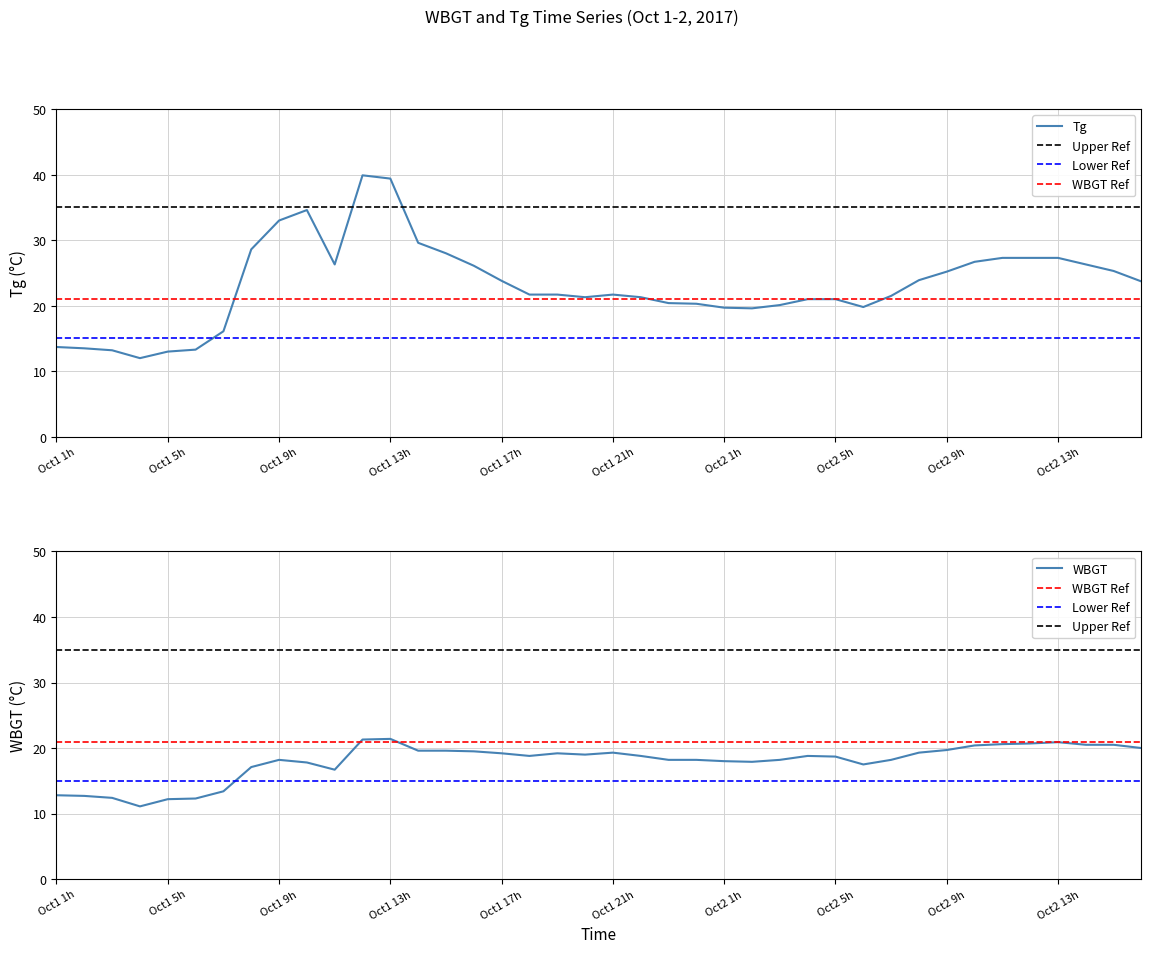

Which series has the largest range (max minus min)?

Tg